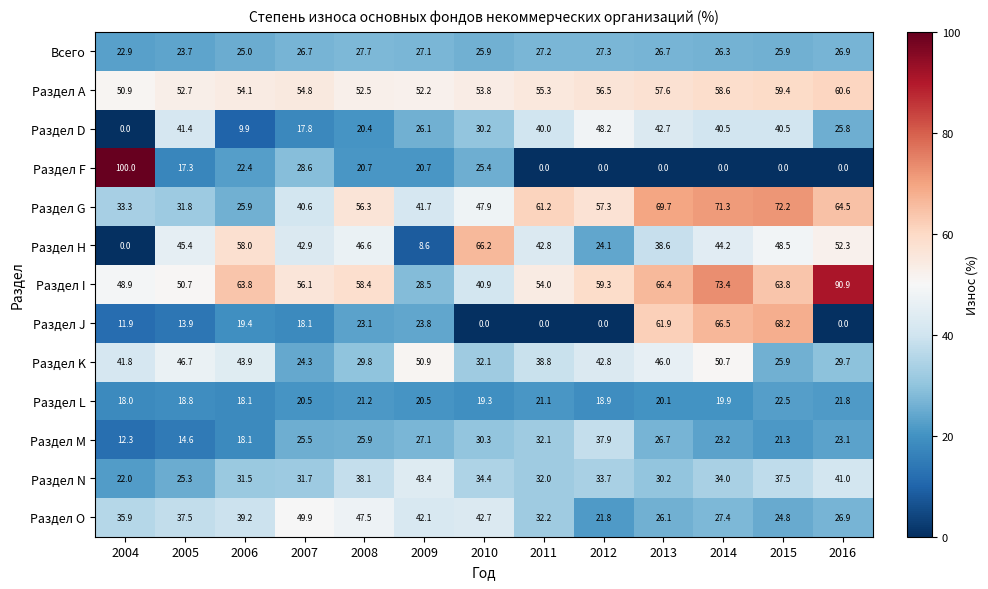

What is the spread (max minus min) of values at 2012?

59.3